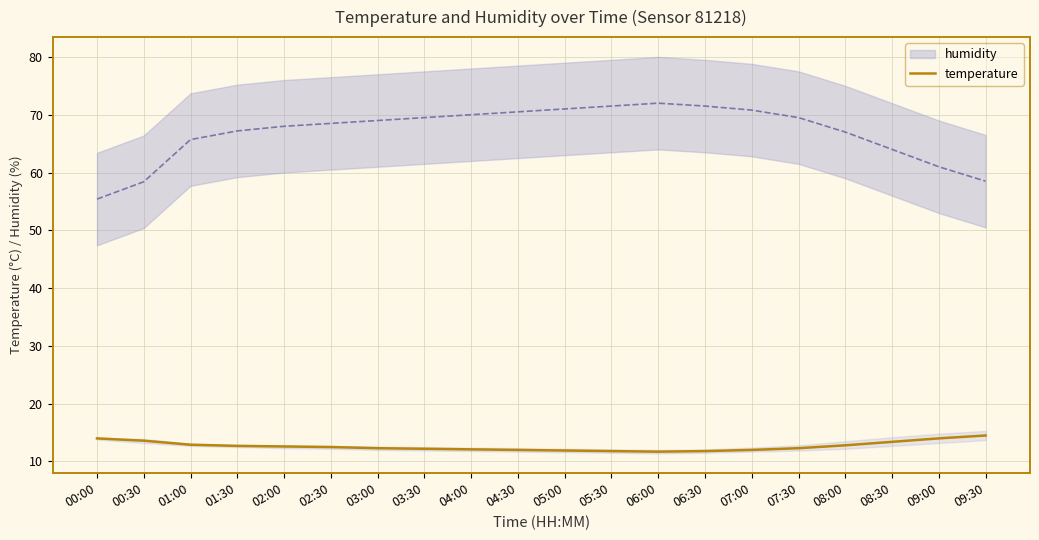

How many points are lower than both their immediate neighbors (excluding endpoints)?

1